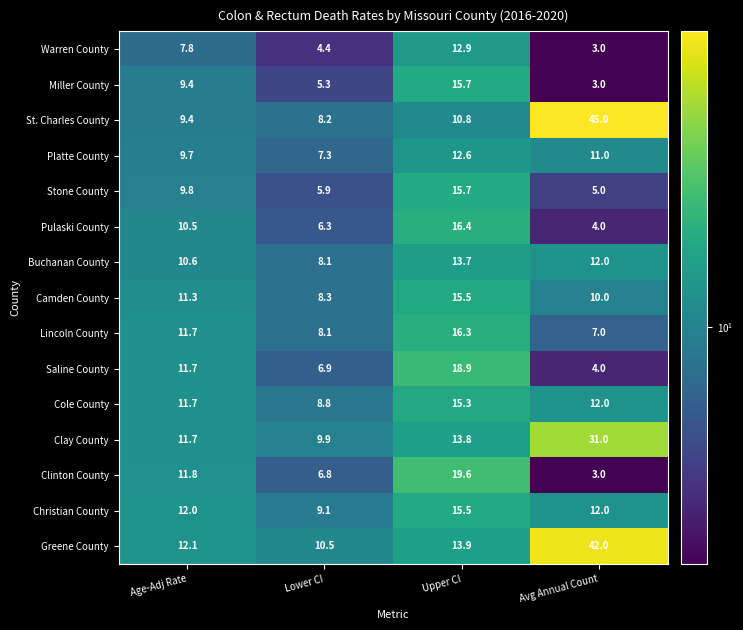

At which category is the sum across all series the highest?

Upper CI